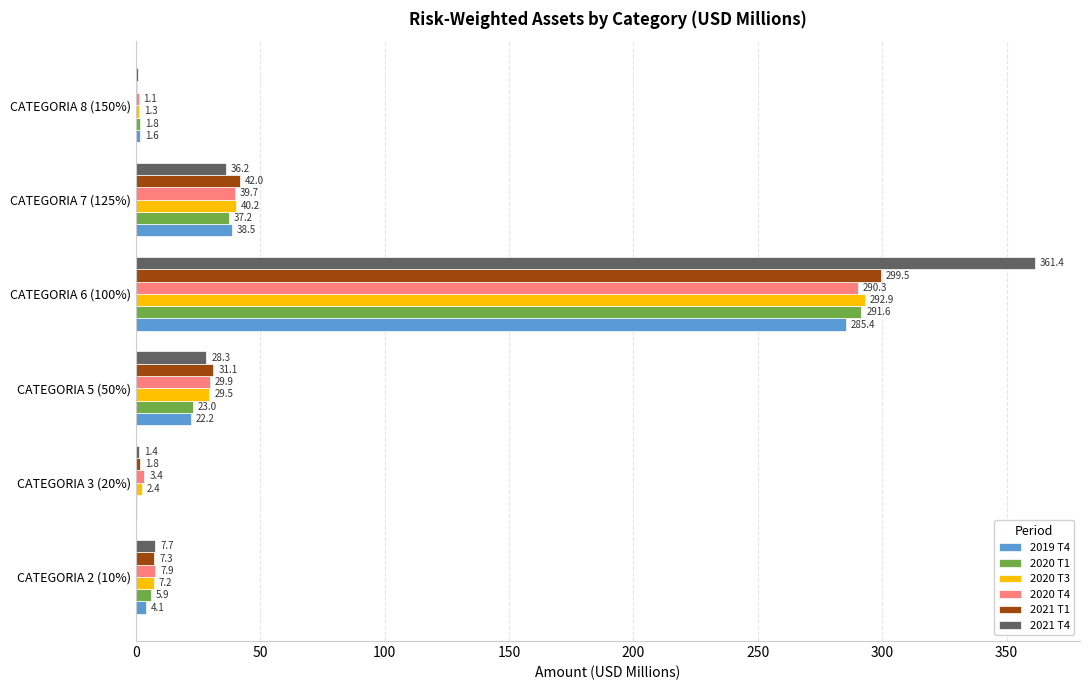

What is the sum of the 2020 T4 values at CATEGORIA 2 (10%) and CATEGORIA 6 (100%)?

298.2